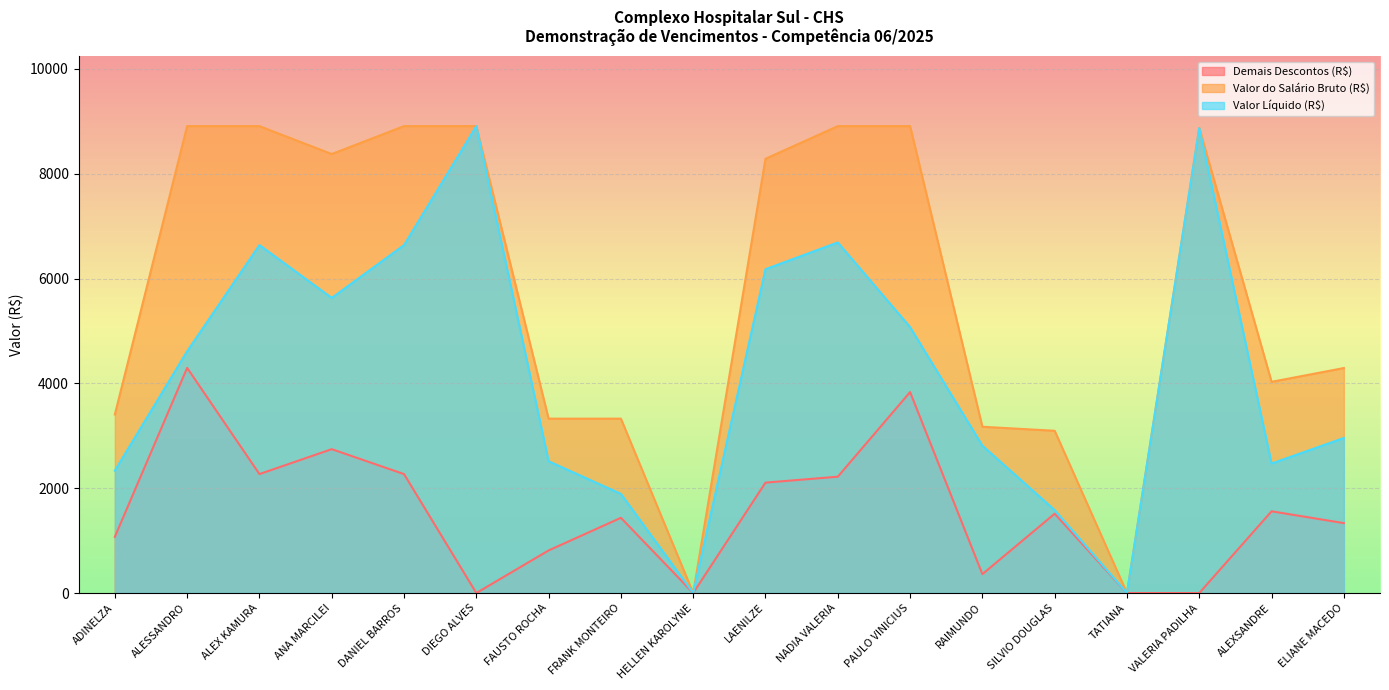

Rank the series by their average value, from lowest to highest.

Demais Descontos (R$), Valor Líquido (R$), Valor do Salário Bruto (R$)